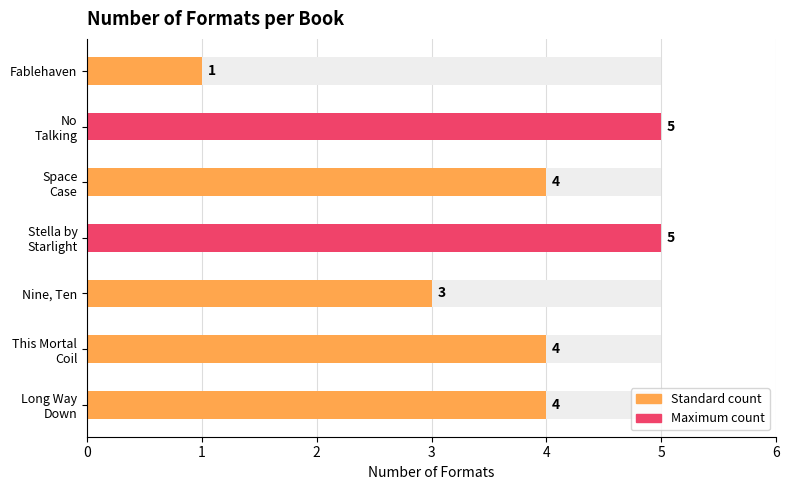

The chart shows a value of 5 at Stella by Starlight. True or false?

True